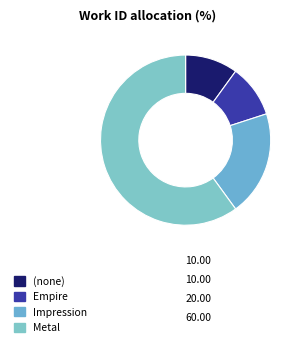

Does any single category account for the majority?

Yes